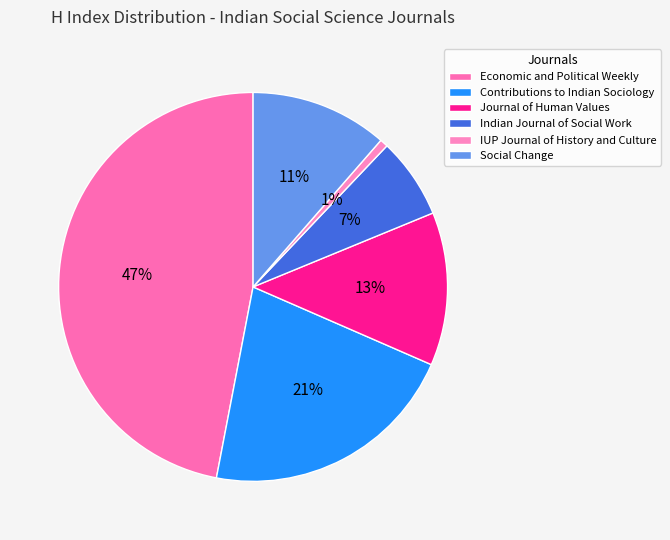

What percentage is the IUP Journal of History and Culture slice, to the nearest percent?

1%